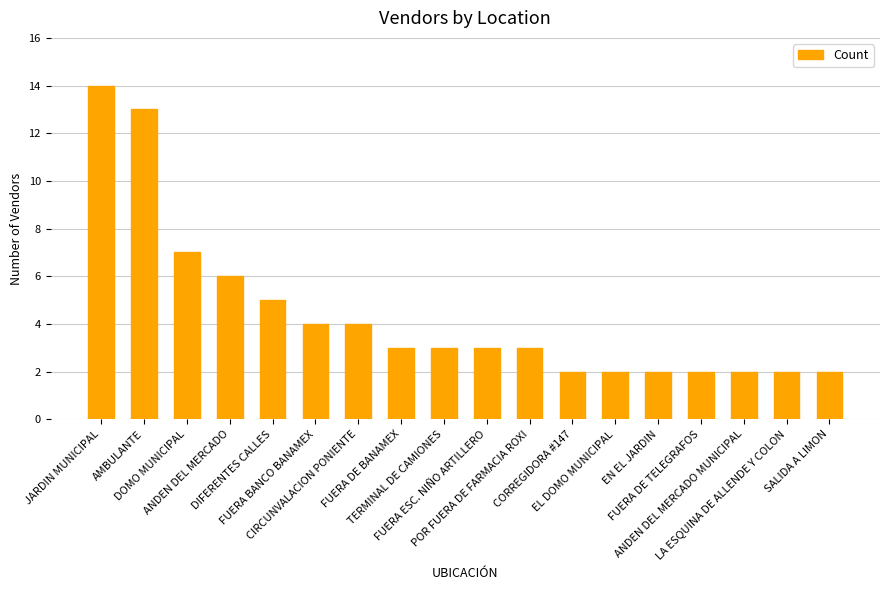

Between JARDIN MUNICIPAL and EN EL JARDIN, which is larger?

JARDIN MUNICIPAL